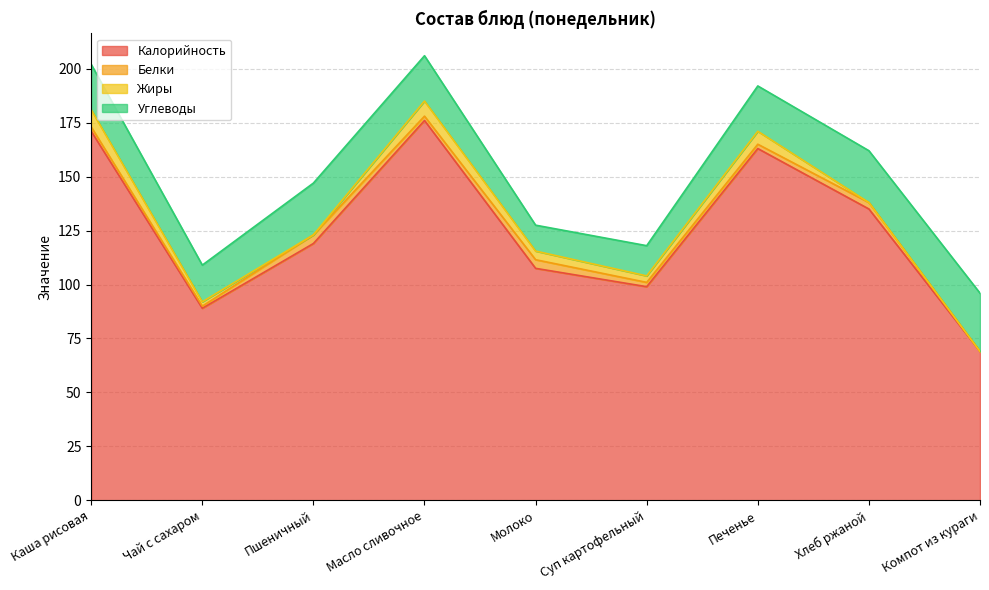

What is the label of the 7th point from the left?

Печенье